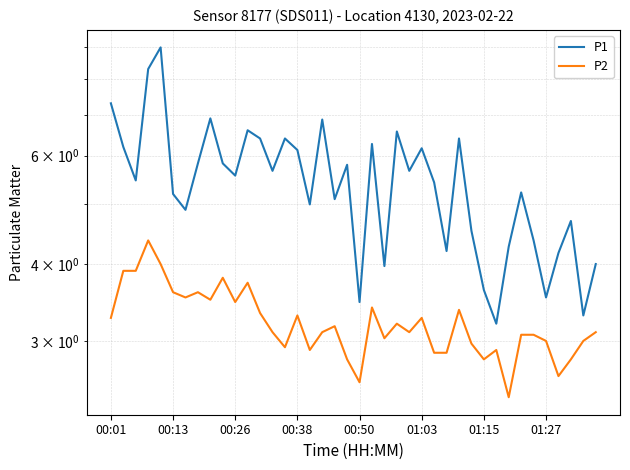

Is this an area chart (filled region under the line)?

No